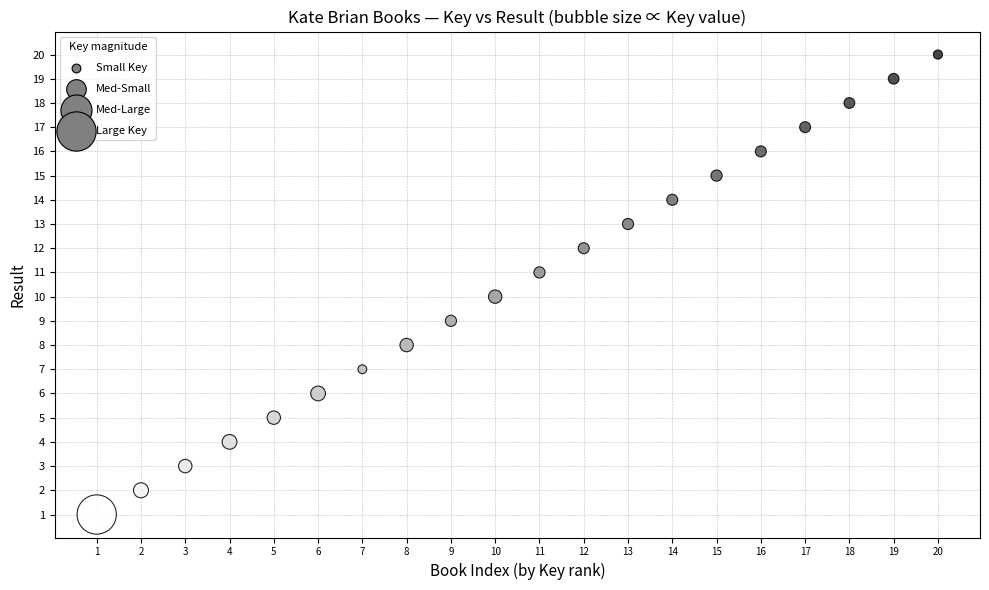

What is the range of X values (max minus min)?

19